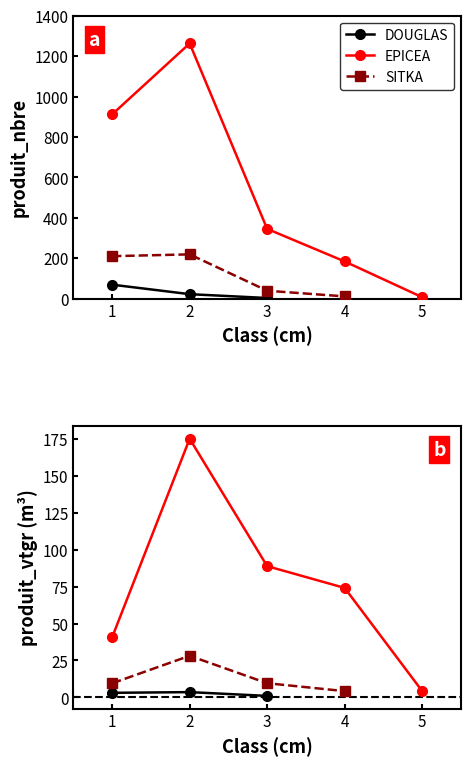

What is the value of the produit_nbre point at the 1st from the left?

69.0